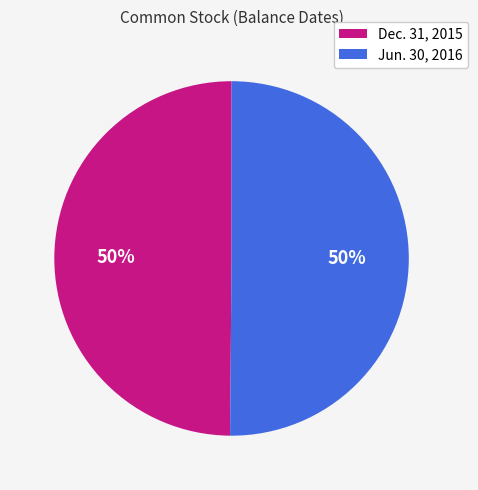

To the nearest percent, what portion does Jun. 30, 2016 represent?

50%